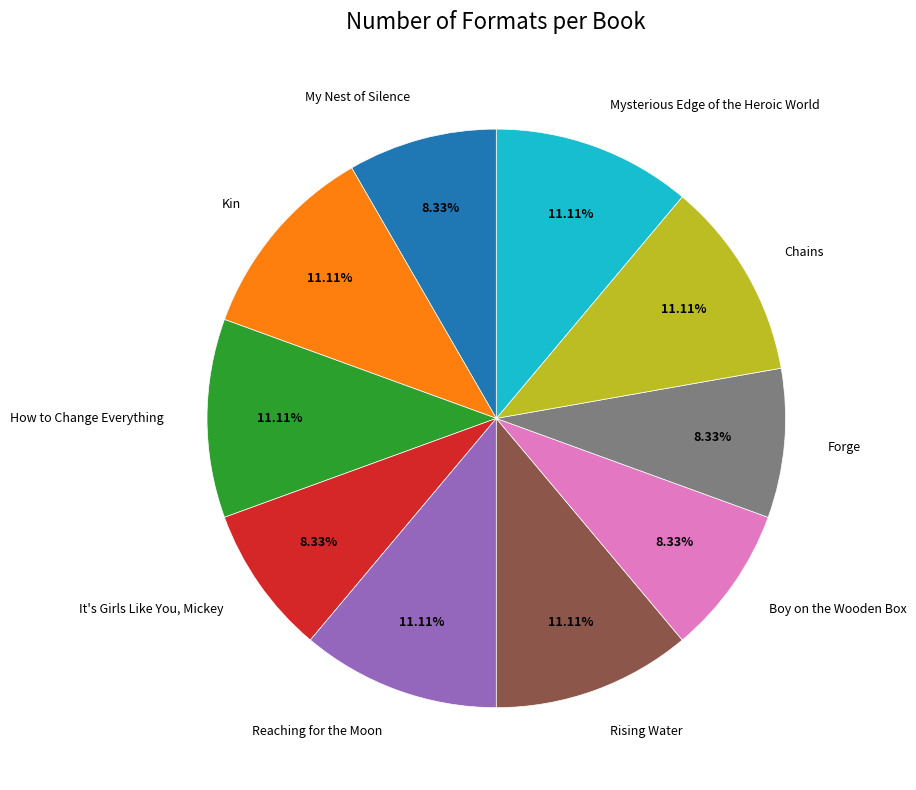

Do Boy on the Wooden Box and Rising Water together represent more than half of the pie?

No